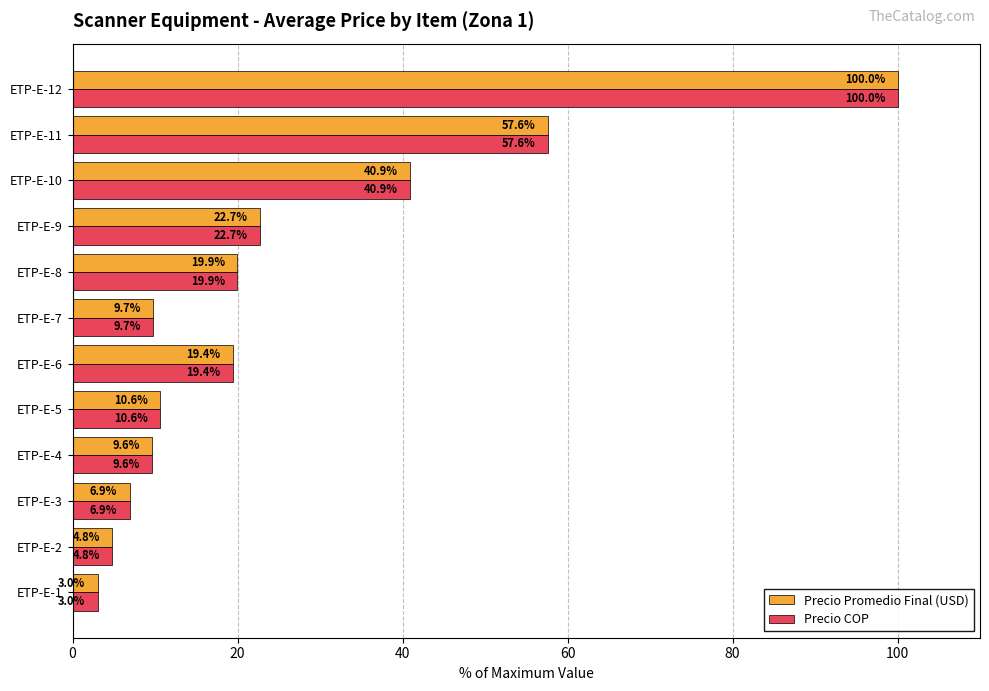

At which category is the sum across all series the highest?

ETP-E-12